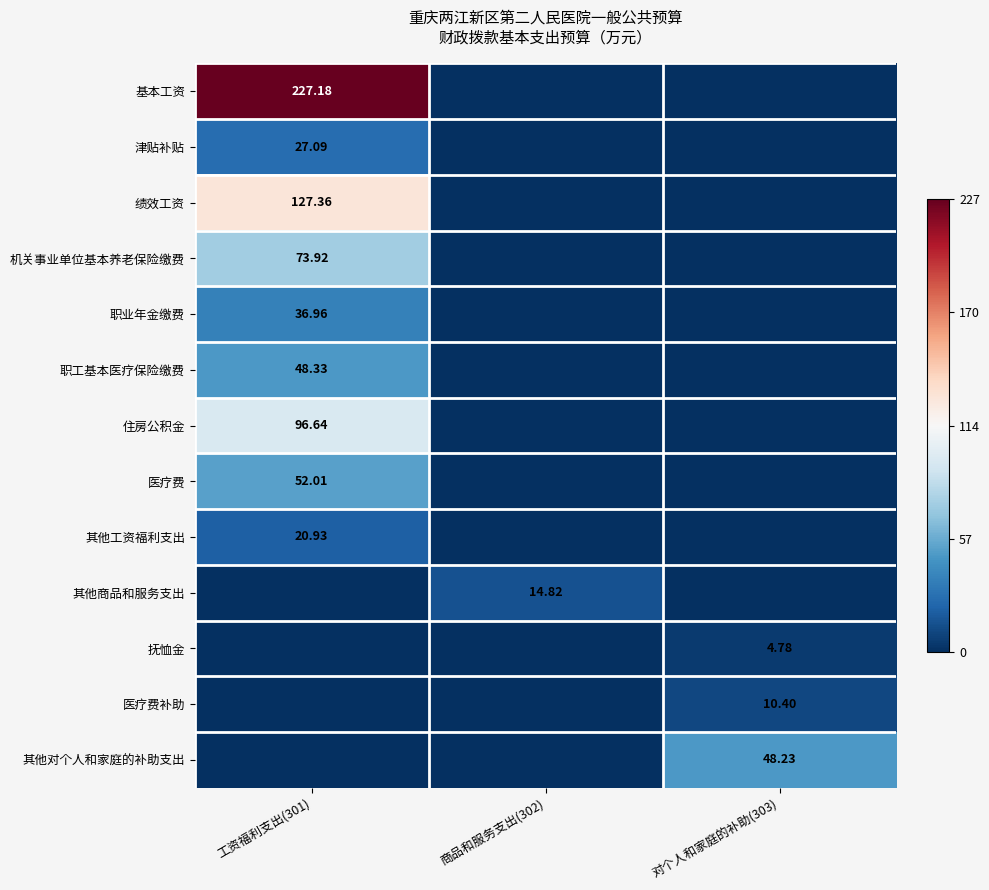

How many data points in 绩效工资 are above 0?

1